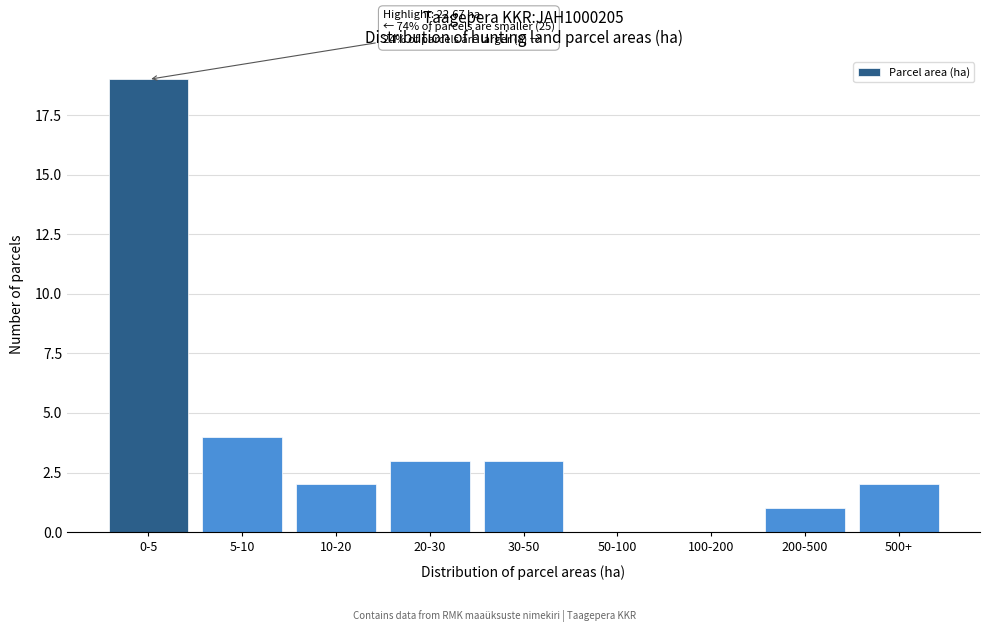

Reading left to right, what are all the values shown in this chart?

0-5=19	5-10=4	10-20=2	20-30=3	30-50=3	50-100=0	100-200=0	200-500=1	500+=2